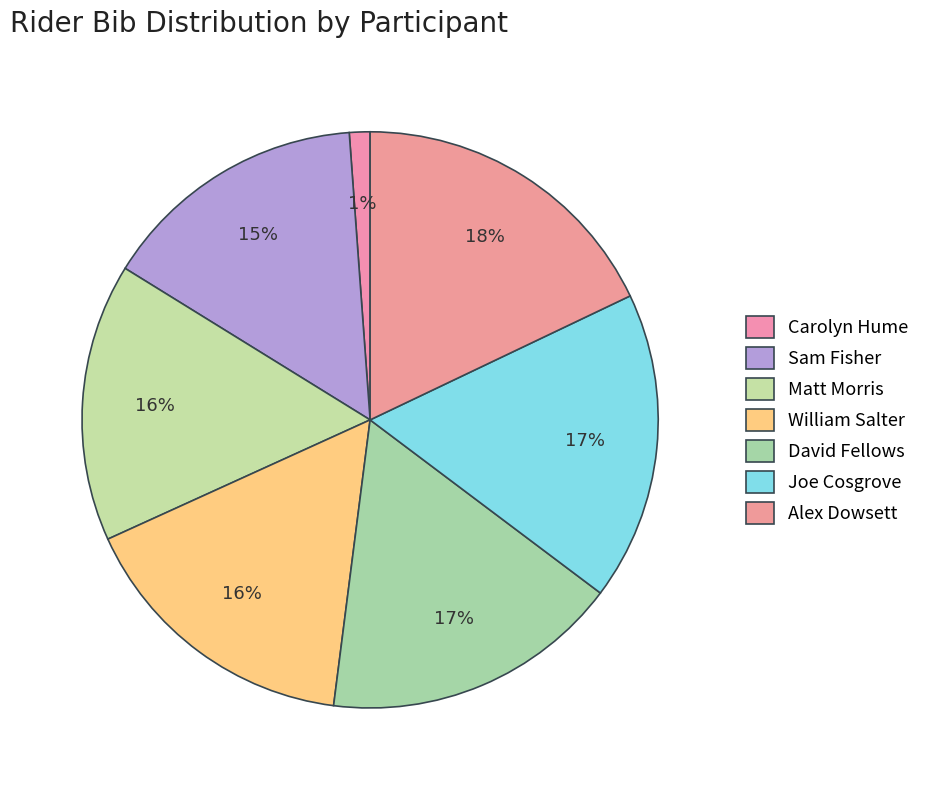

Is it true that Alex Dowsett is 18% of the pie?

True